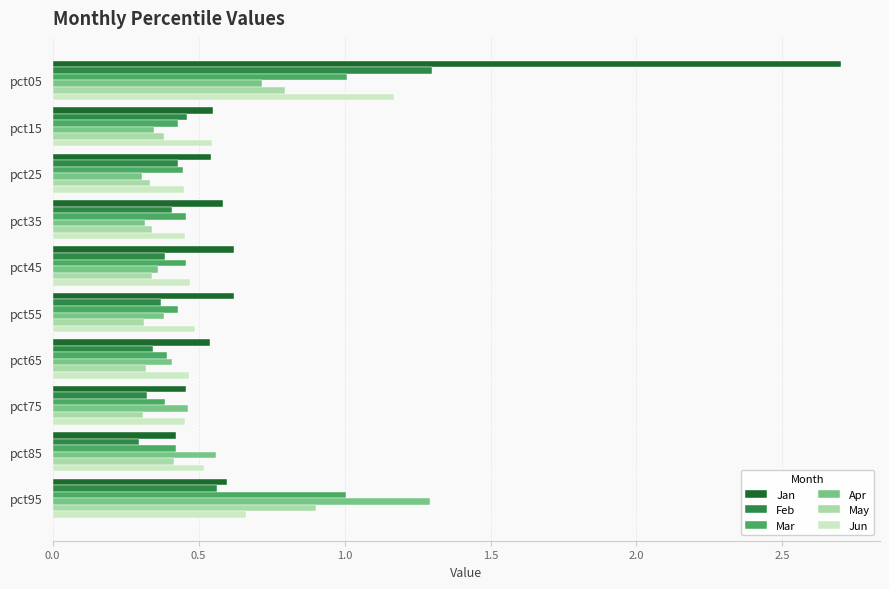

The value of Jun at pct15 is 0.8. True or false?

False